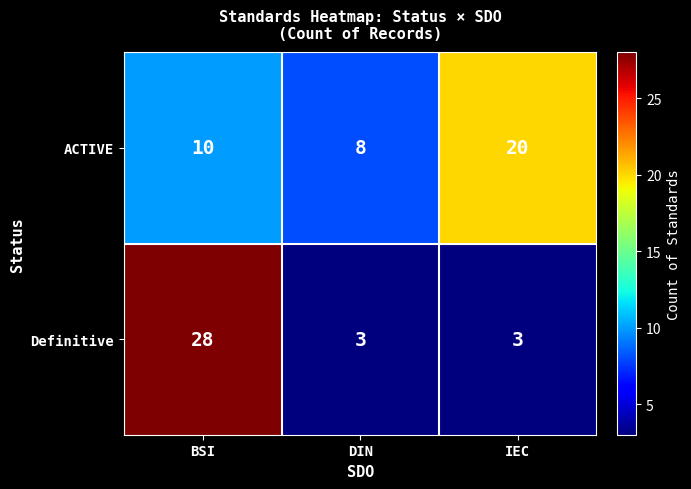

Read the ACTIVE value at BSI.

10